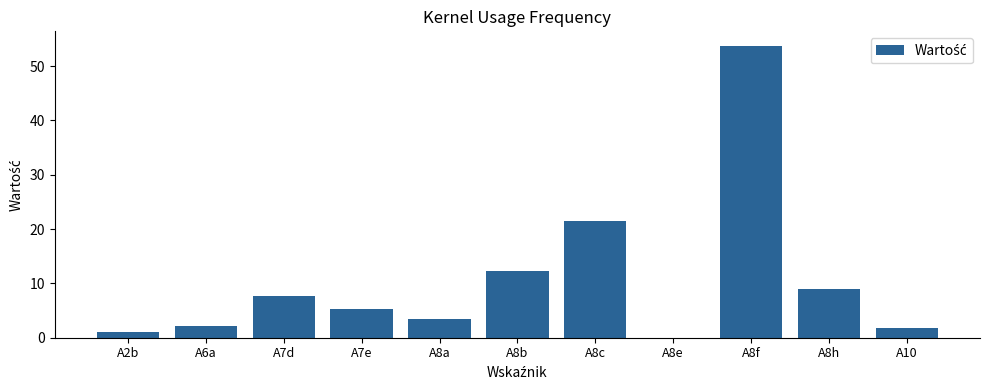

Where is the data nearest to the value 26?

A8c